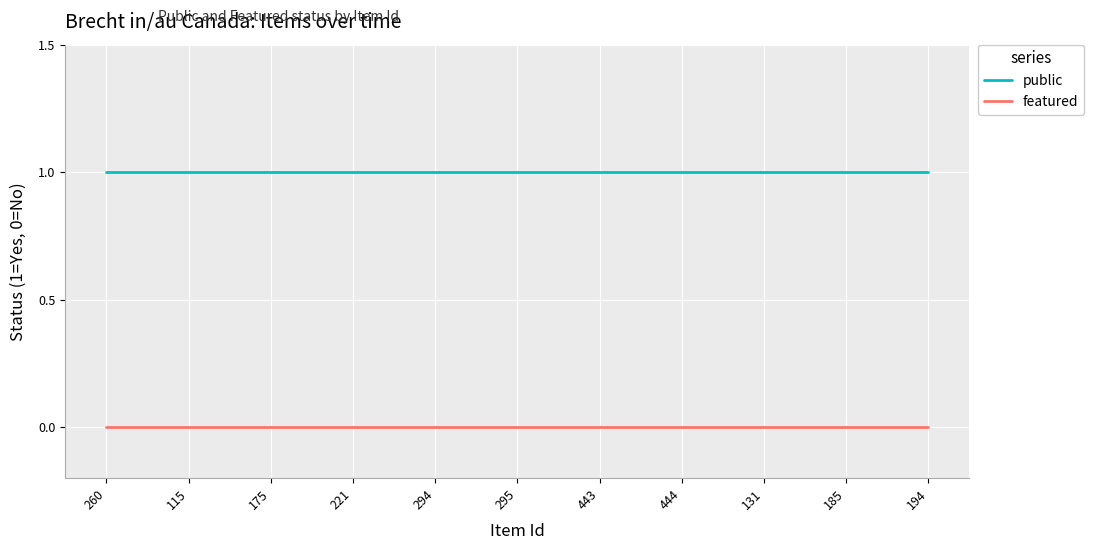

What position from the left is 444?

8